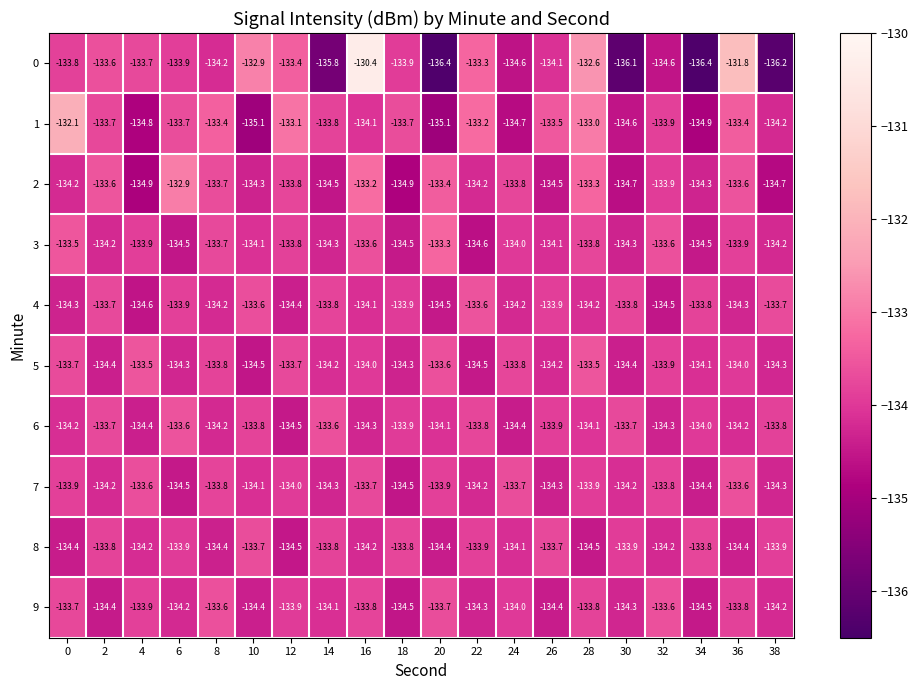

Which category has the lowest value in the 6 series?

12